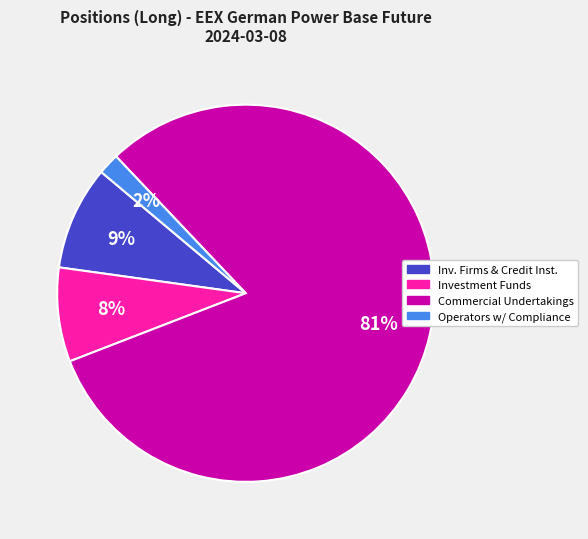

Does Commercial Undertakings account for over 50% of the chart?

Yes